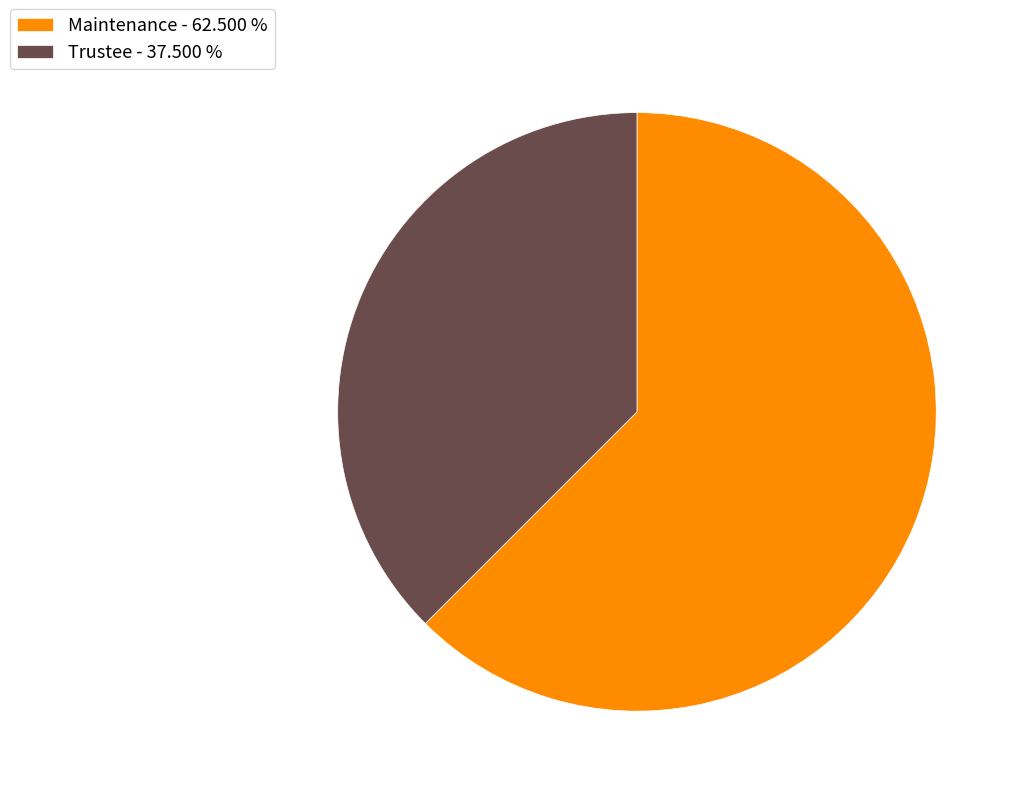

Is the sum of Maintenance - 62.500 % and Trustee - 37.500 % greater than half?

Yes